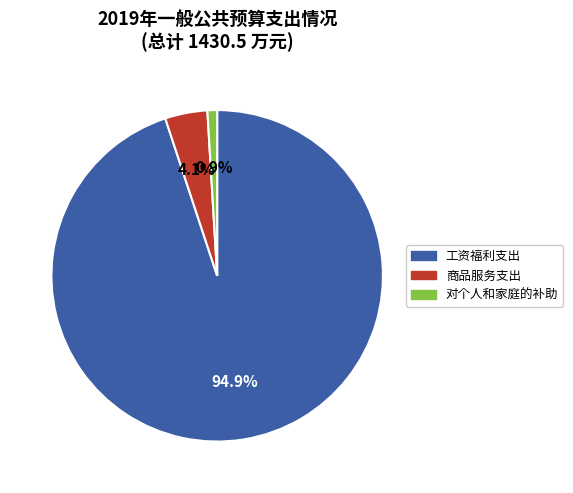

Which has a higher value, 对个人和家庭的补助 or 工资福利支出?

工资福利支出